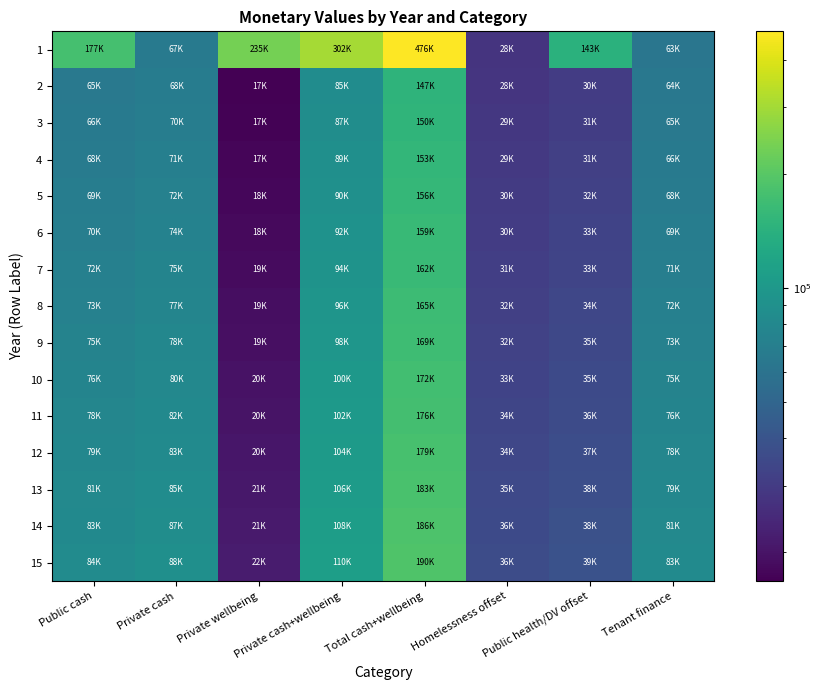

Which series has the largest total across all categories?

1